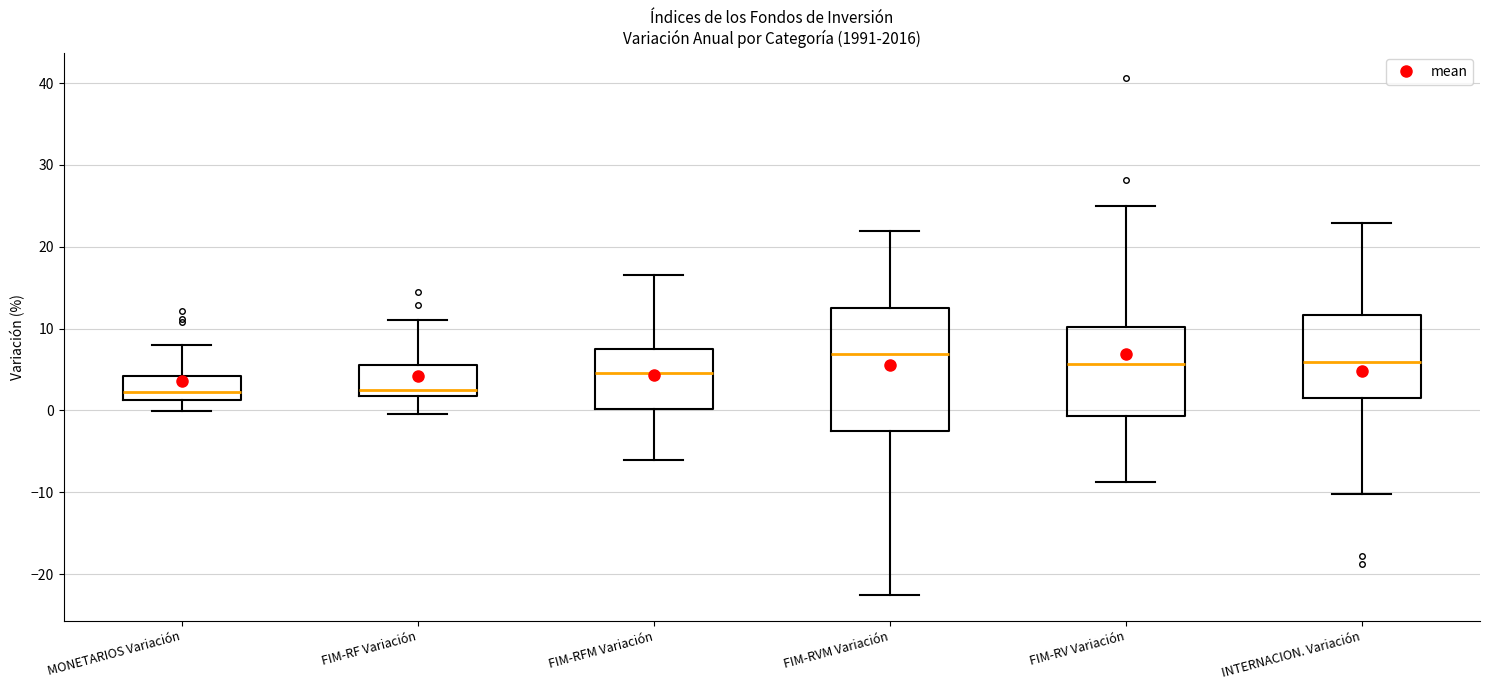

Reading left to right, read every box against the y-axis: the position of its median line, the range the box covers, and the ends of its whiskers. The values are not printed on the chart, so give them approximately, as read against the axis.

MONETARIOS Variación: median 2, box 1 to 4, whiskers 0 to 8
FIM-RF Variación: median 3, box 2 to 6, whiskers 0 to 11
FIM-RFM Variación: median 5, box 0 to 8, whiskers -6 to 17
FIM-RVM Variación: median 7, box -3 to 13, whiskers -23 to 22
FIM-RV Variación: median 6, box -1 to 10, whiskers -9 to 25
INTERNACION. Variación: median 6, box 1 to 12, whiskers -10 to 23